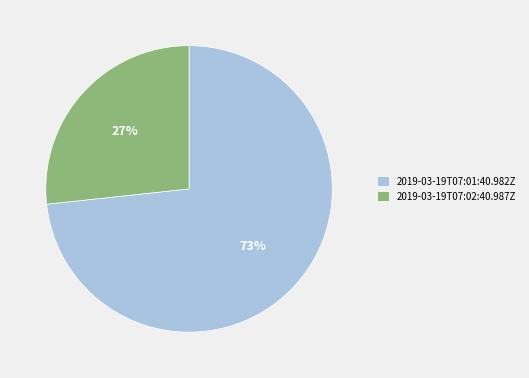

Which slice is the smallest?

2019-03-19T07:02:40.987Z